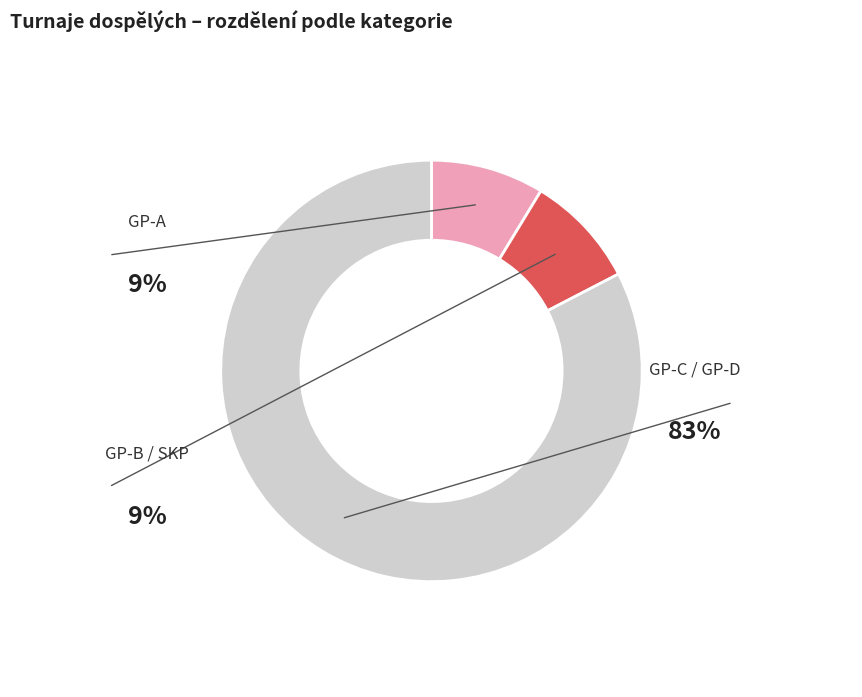

Which category has the smallest portion of the pie?

B